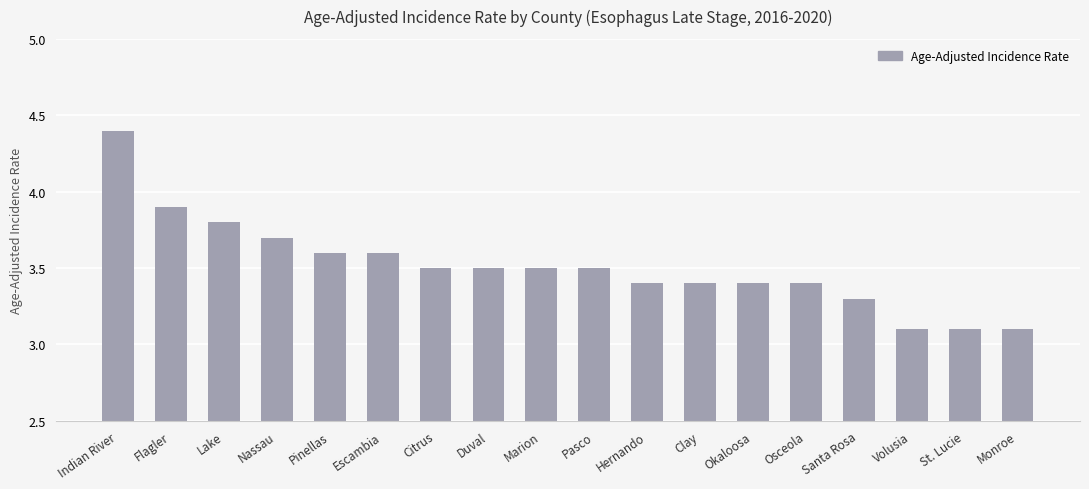

Is it true that the value at Santa Rosa is 3.3?

True